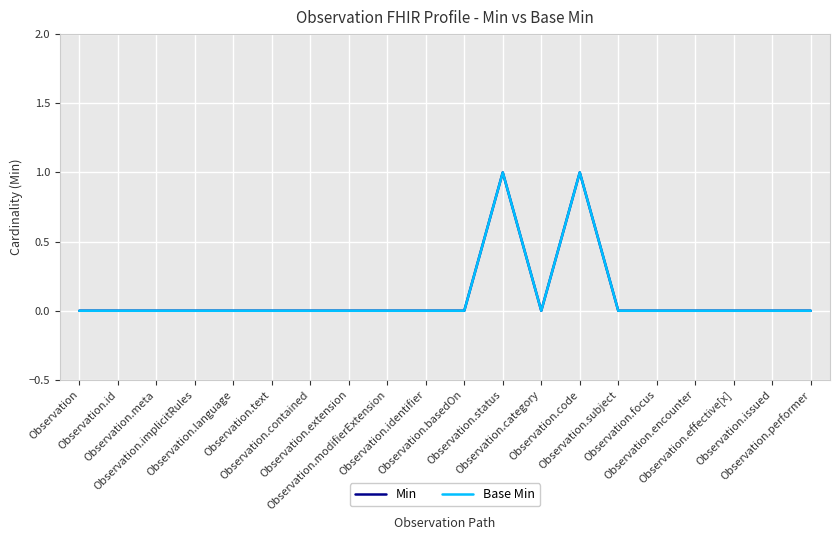

Does the chart have visible grid lines?

Yes